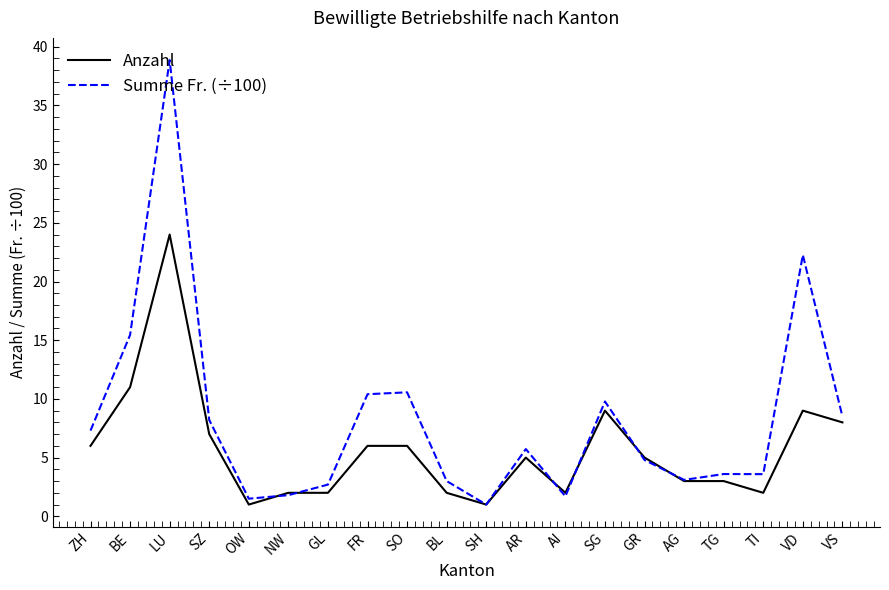

What is the minimum value for Summe Fr. (÷100)?

1.0